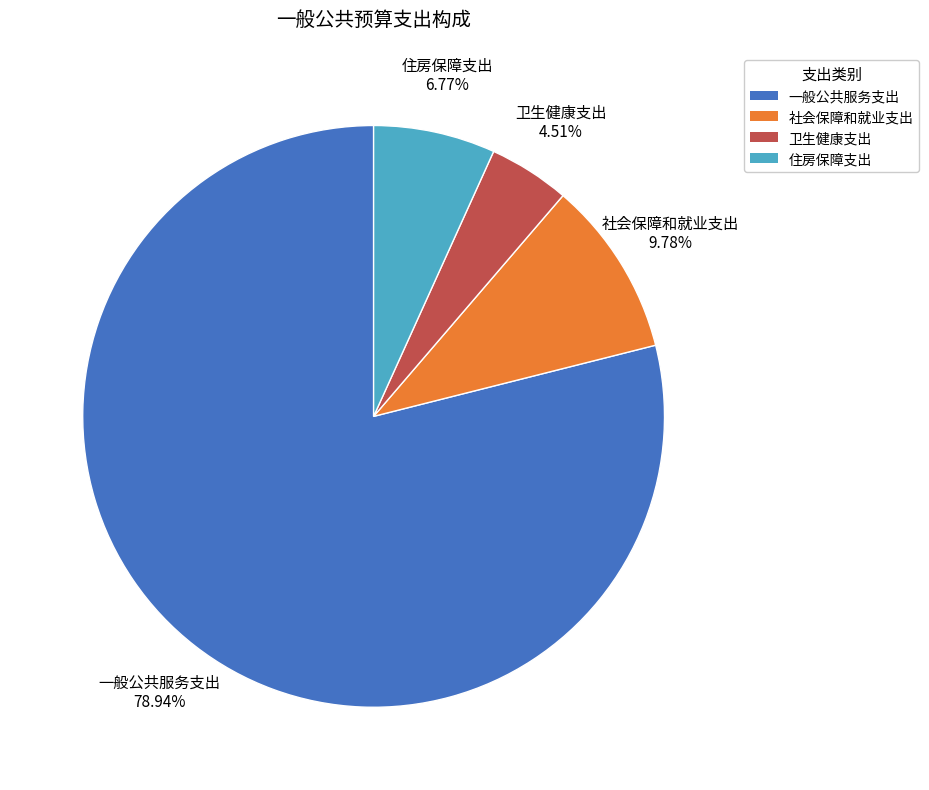

To the nearest percent, what is the combined percentage of 住房保障支出 and 一般公共服务支出?

86%